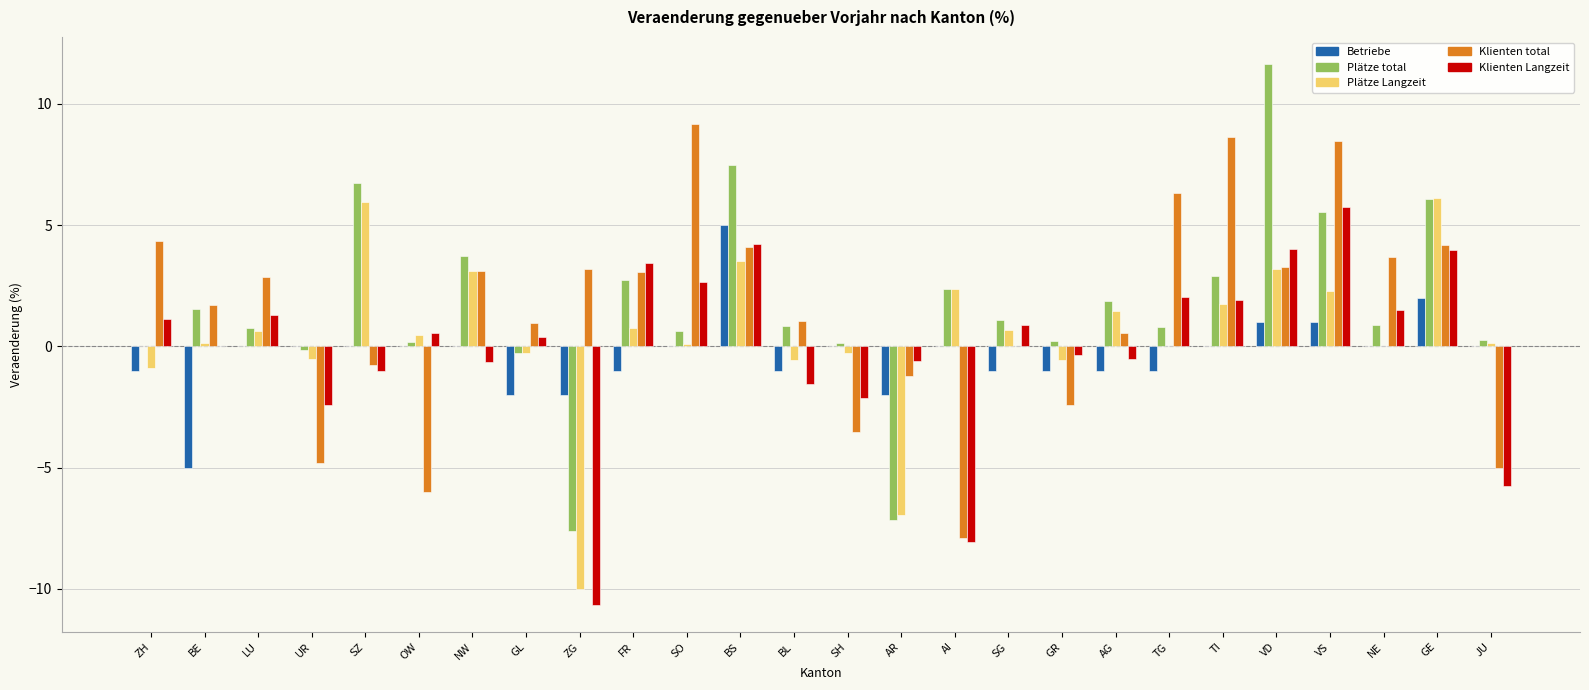

What is the total value across all series at AG?

2.4